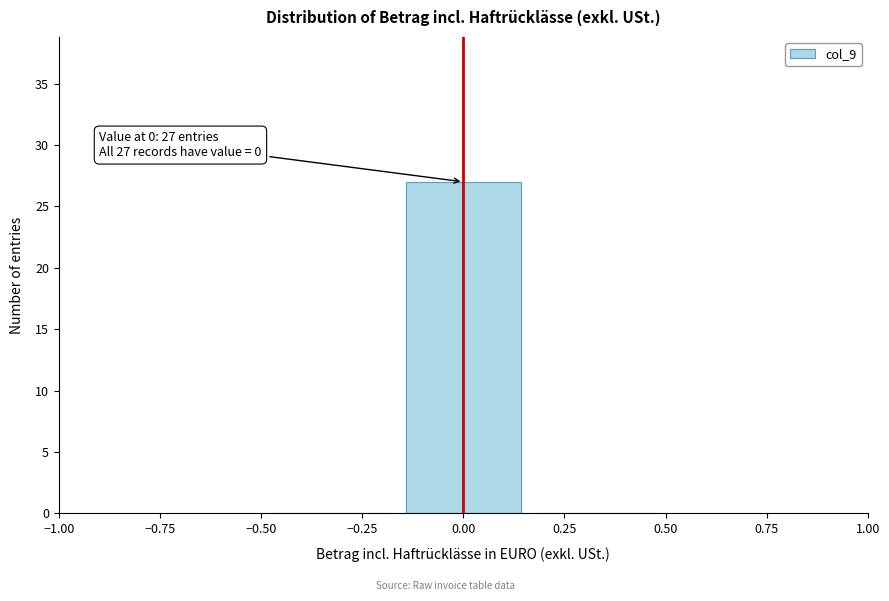

Which range on the x-axis has the tallest bar?

-0.15 to 0.15